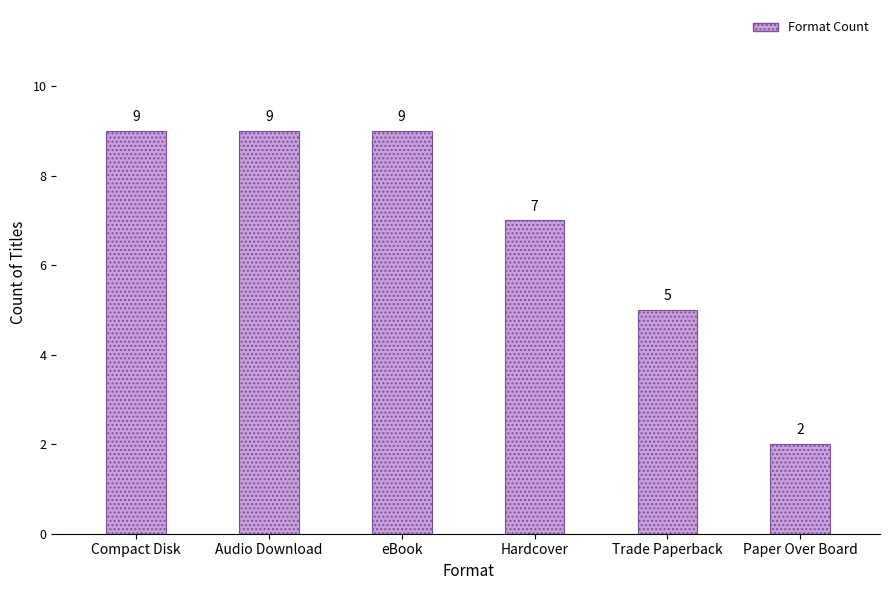

What is the average value?

7